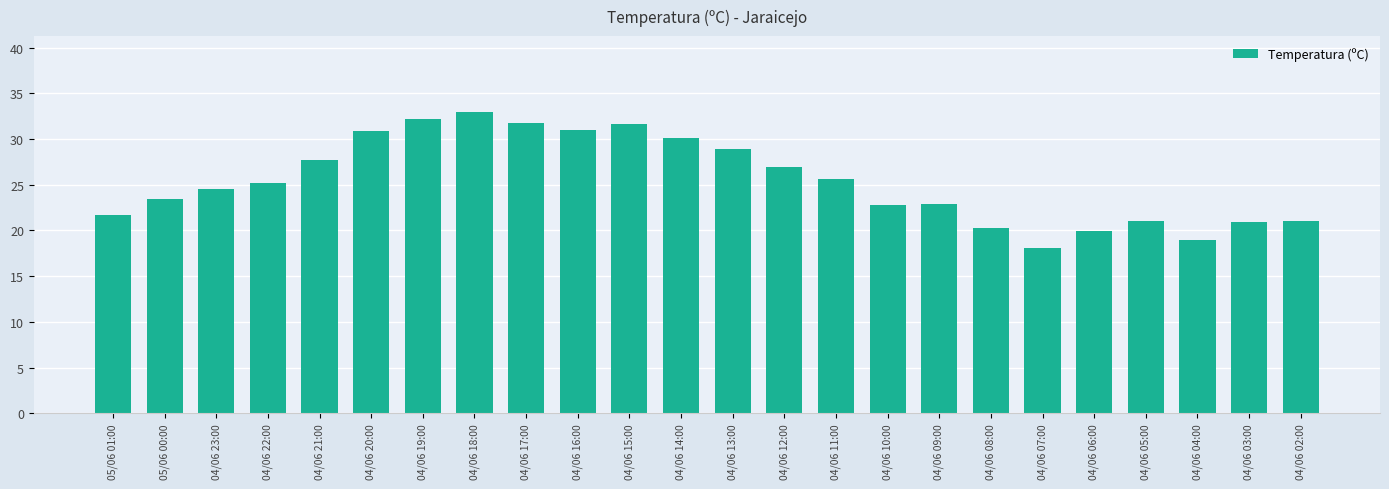

The chart shows a value of 5.6 at 04/06 04:00. True or false?

False